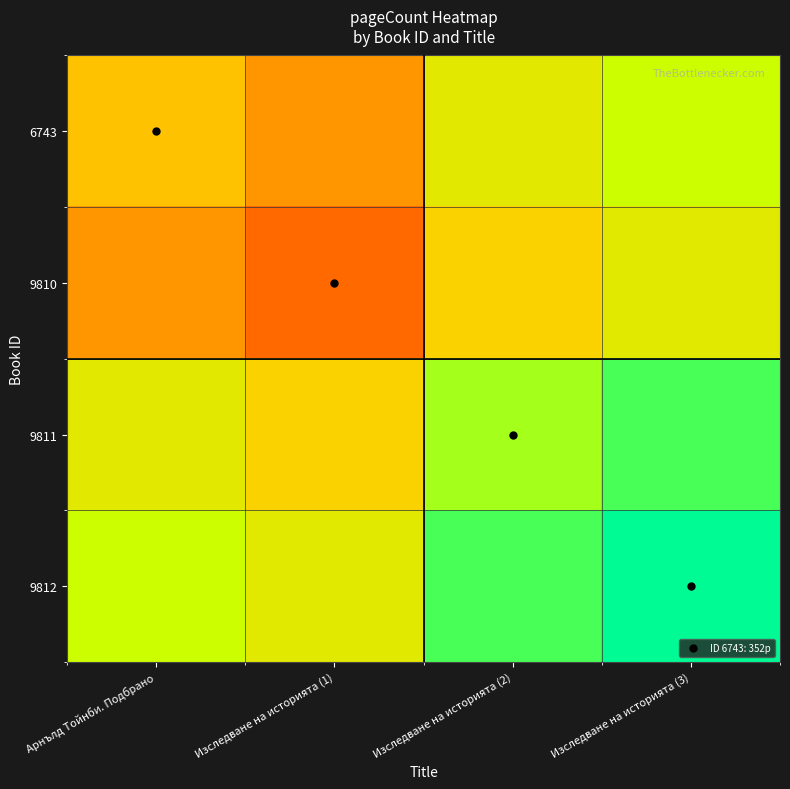

Reading right to left, list all the values displayed in this chart.

6743: Изследване на историята (3)=440	Изследване на историята (2)=404	Изследване на историята (1)=318	Арнълд Тойнби. Подбрано=352
9810: Изследване на историята (3)=406	Изследване на историята (2)=370	Изследване на историята (1)=284	Арнълд Тойнби. Подбрано=318
9811: Изследване на историята (3)=492	Изследване на историята (2)=456	Изследване на историята (1)=370	Арнълд Тойнби. Подбрано=404
9812: Изследване на историята (3)=528	Изследване на историята (2)=492	Изследване на историята (1)=406	Арнълд Тойнби. Подбрано=440